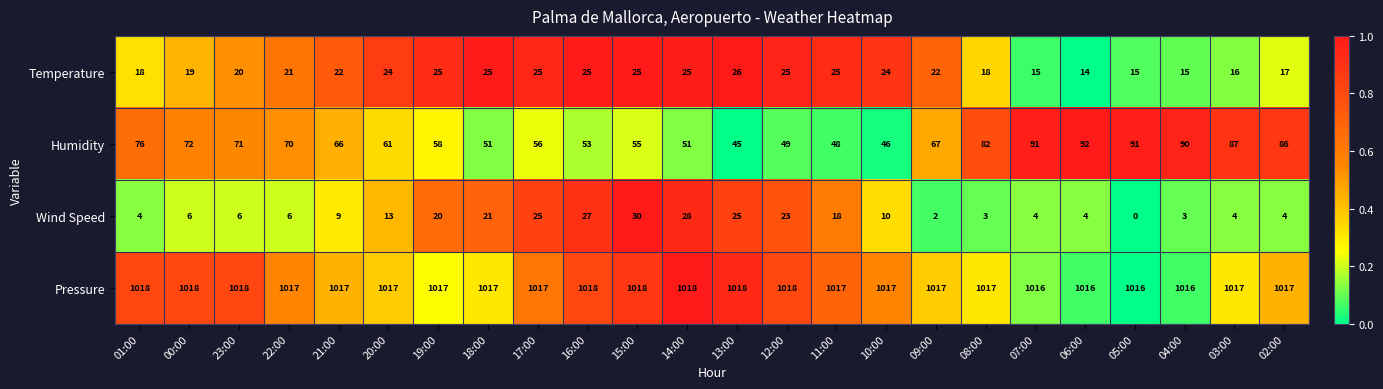

Rank the series at 06:00 from highest to lowest value.

Pressure, Humidity, Temperature, Wind Speed